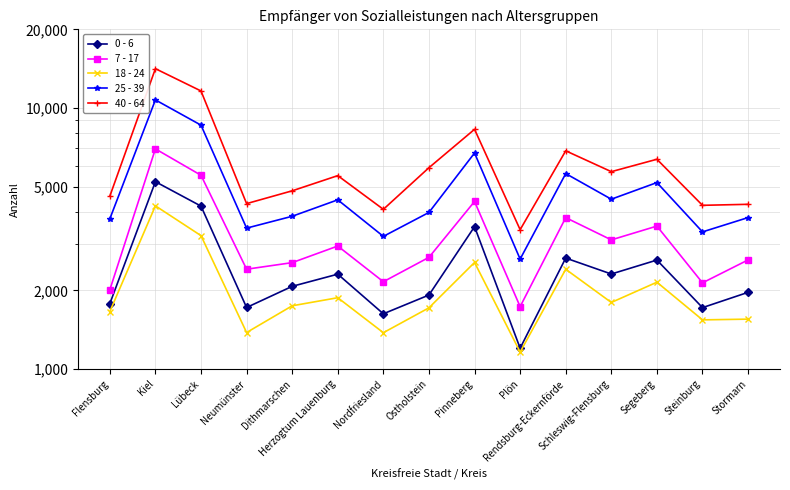

True or false: 40 - 64 and 18 - 24 cross at least once.

False